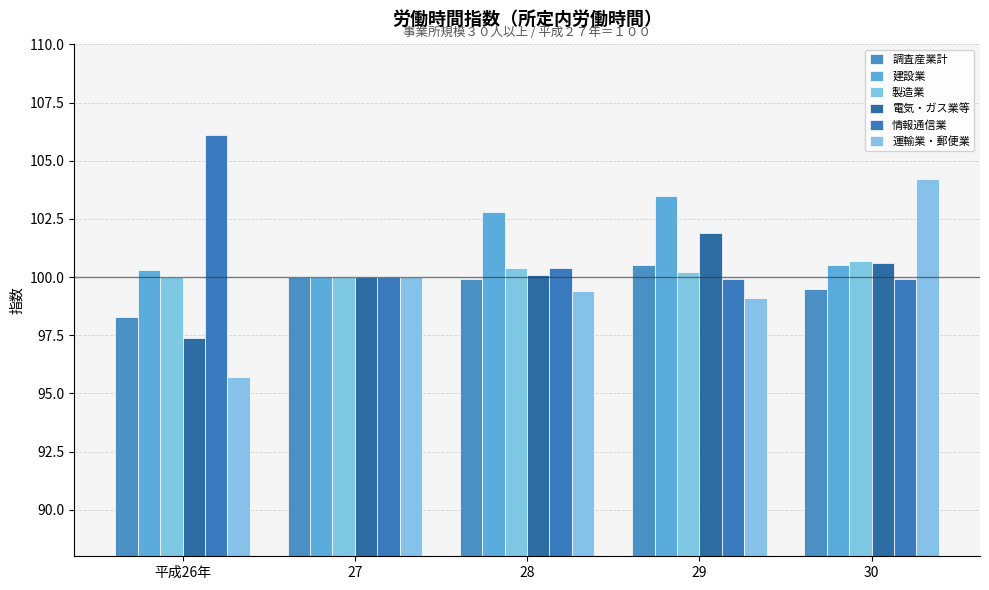

What is the maximum value shown in the chart?

106.1